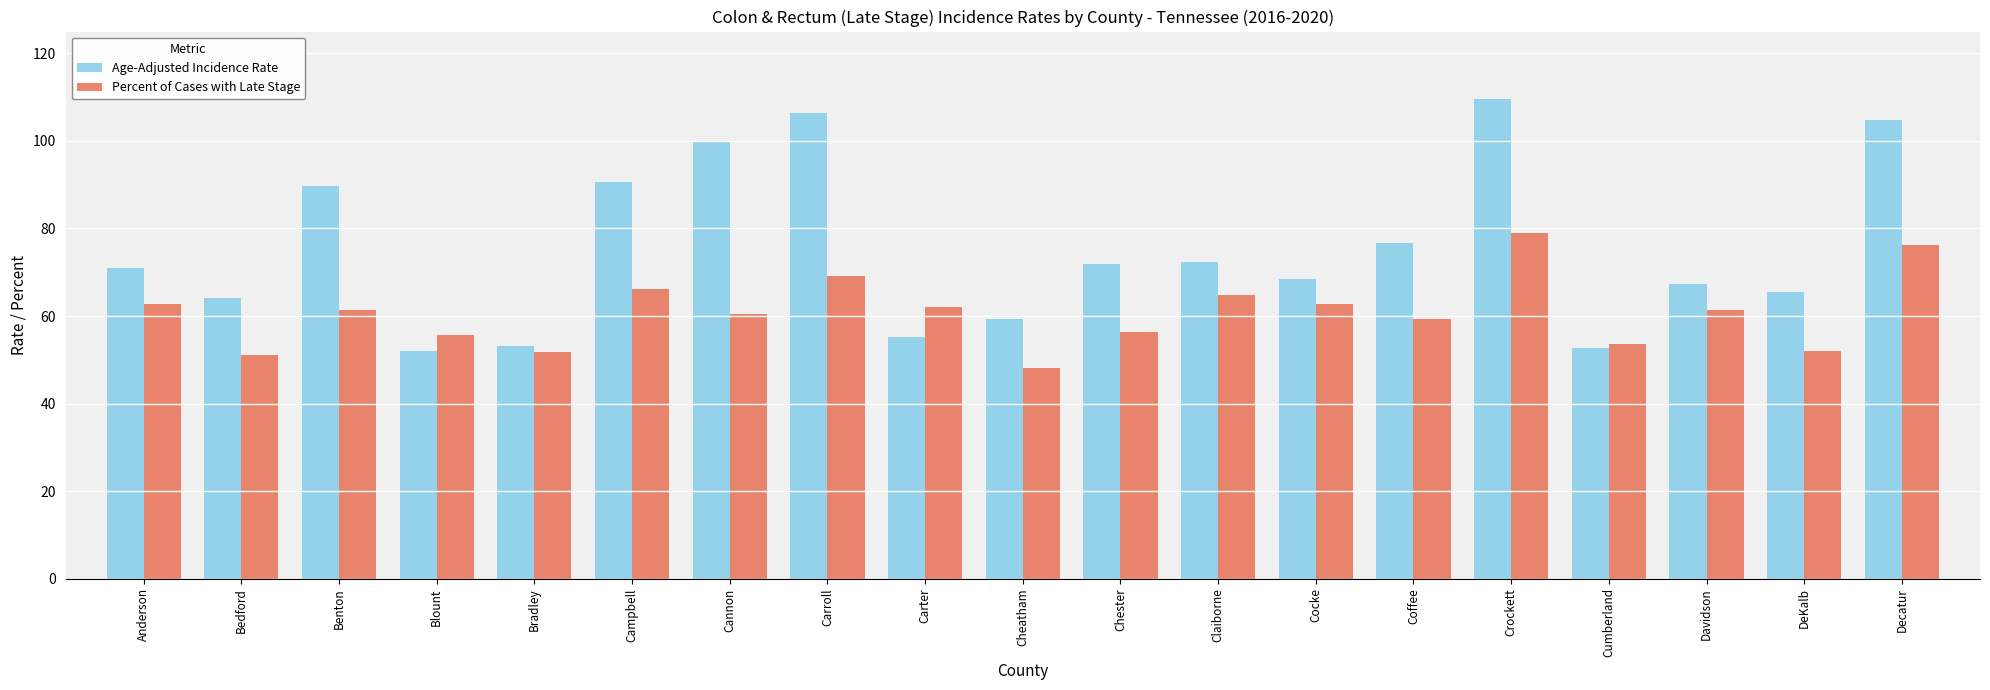

Are the bars horizontal?

No